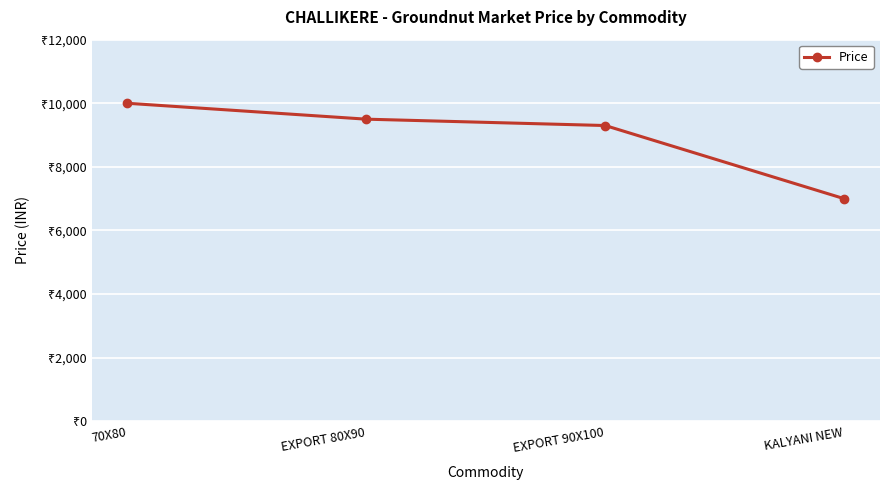

What is the minimum value shown in the chart?

7000